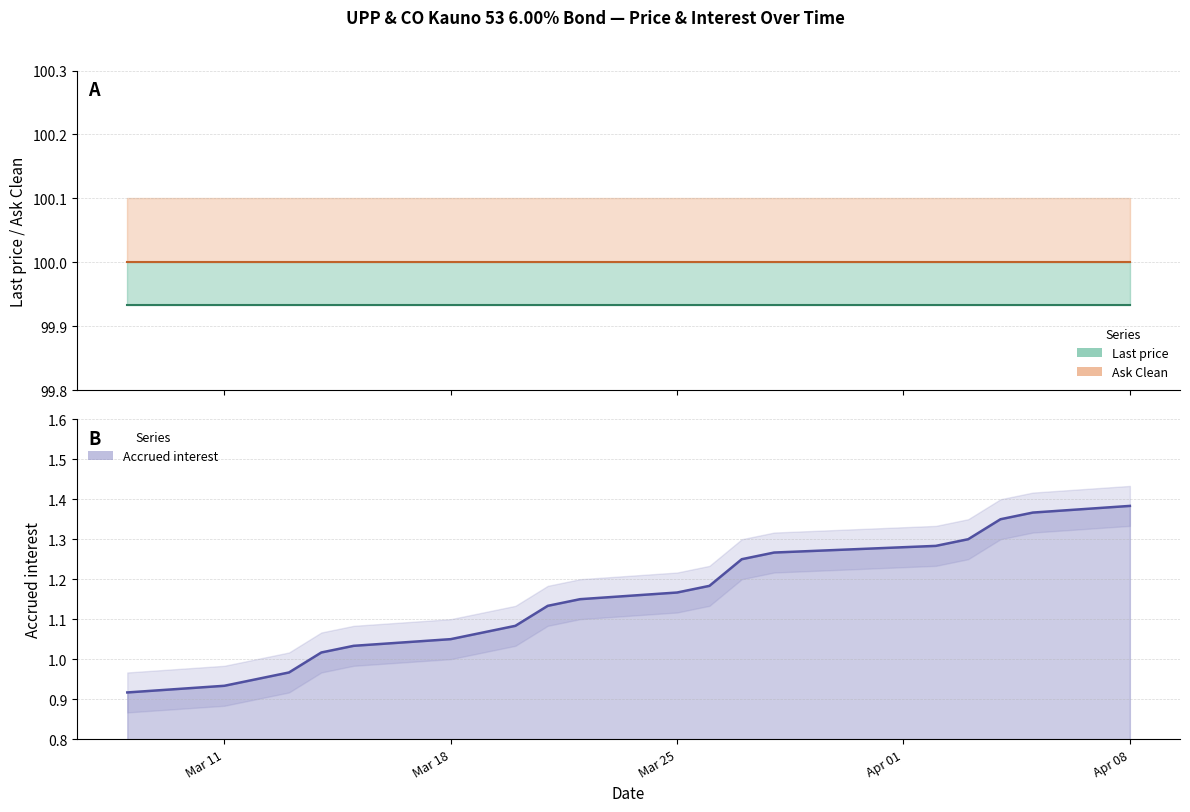

True or false: Accrued interest has more than 0 points higher than both neighbors.

False